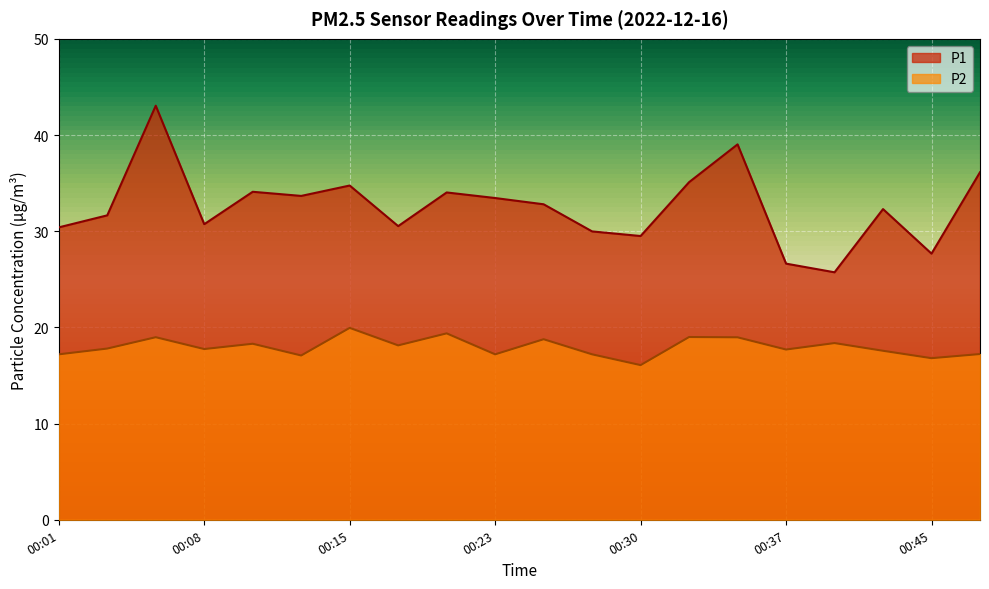

Where does the P2 series first go above 17?

00:01